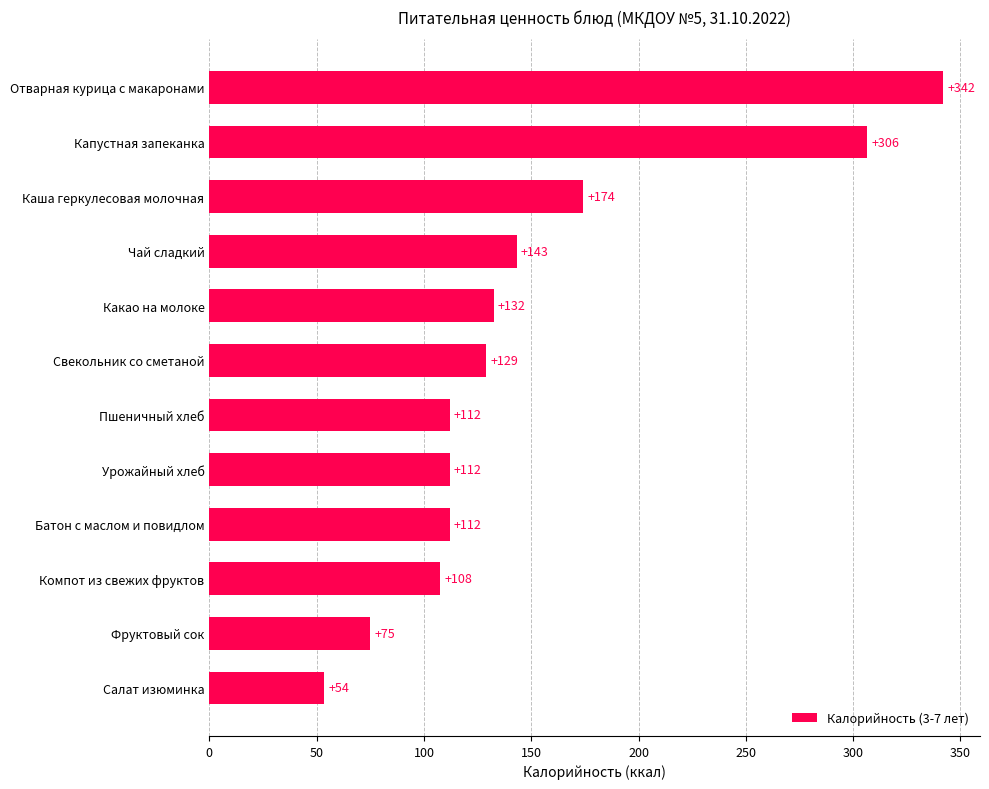

What is the ratio of the value at Свекольник со сметаной to the value at Фруктовый сок?

1.7